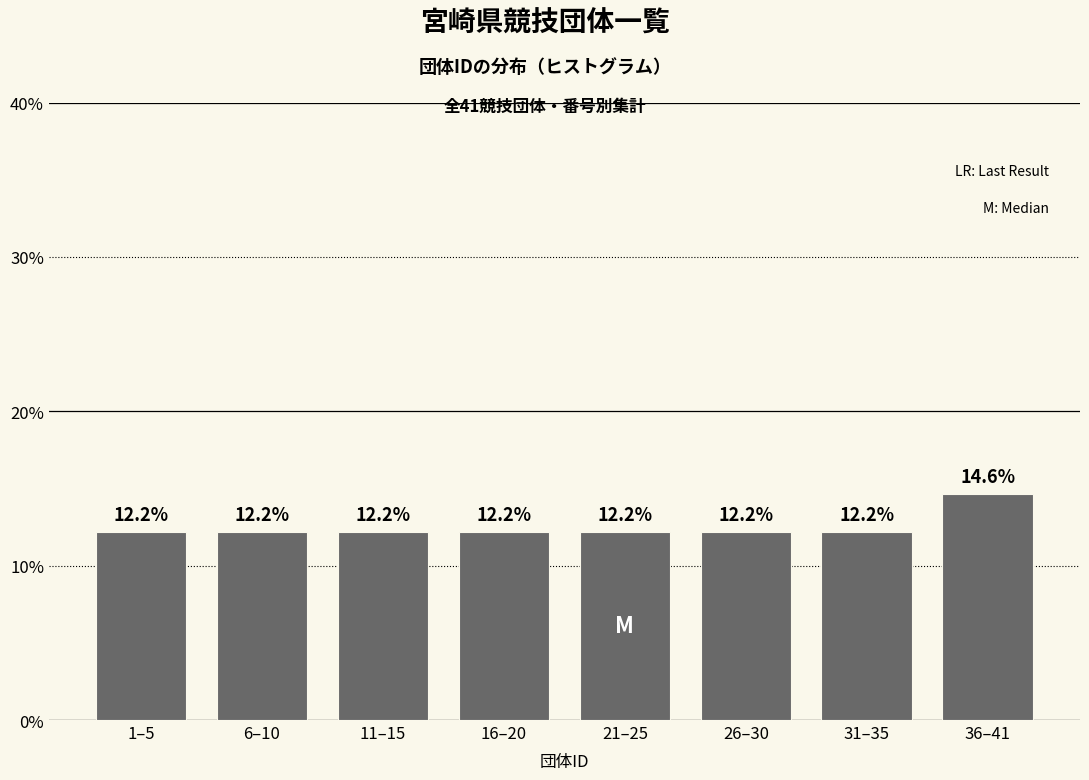

Reading left to right, what are all the values shown in this chart?

1–5=12.2	6–10=12.2	11–15=12.2	16–20=12.2	21–25=12.2	26–30=12.2	31–35=12.2	36–41=14.6